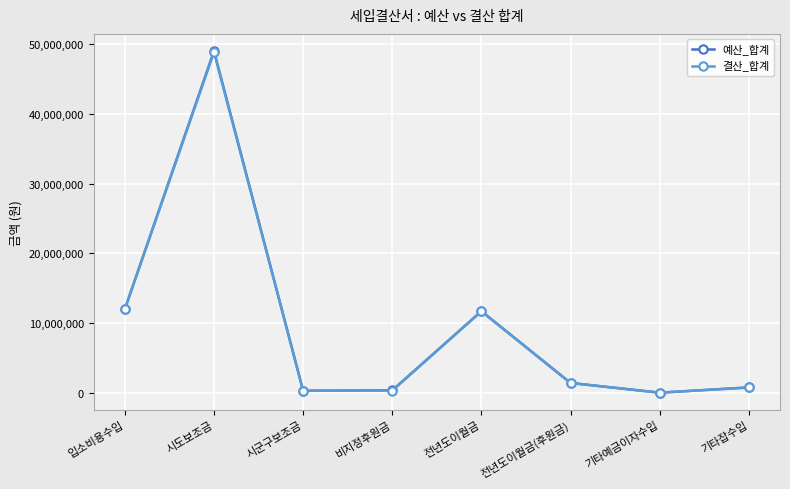

How many distinct data groups are displayed?

2